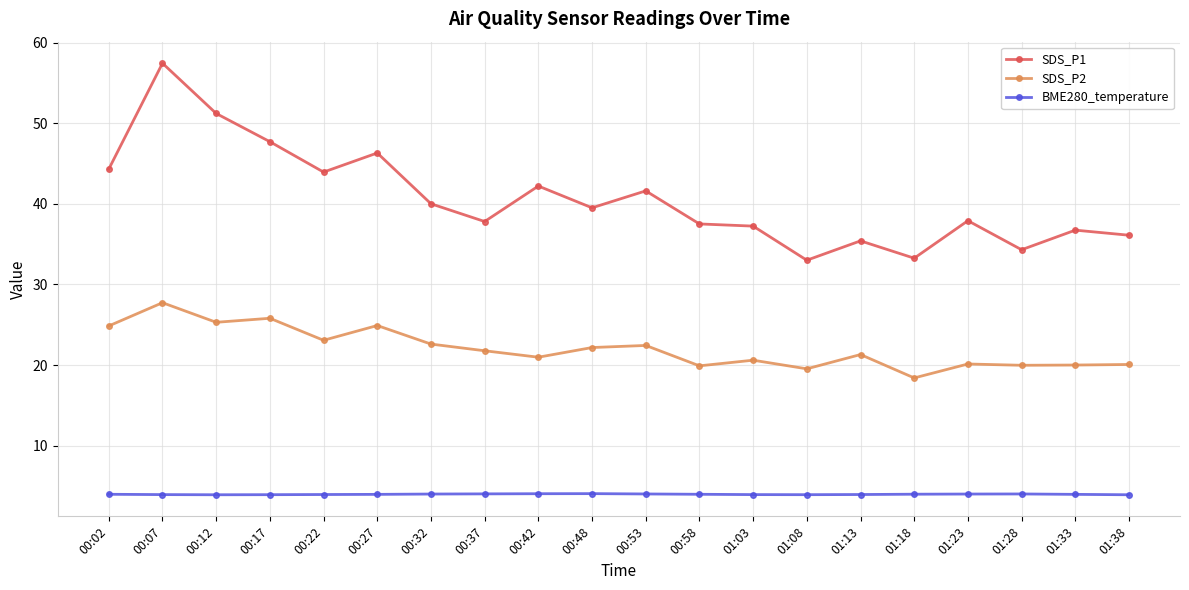

Count the number of data series in this chart.

3